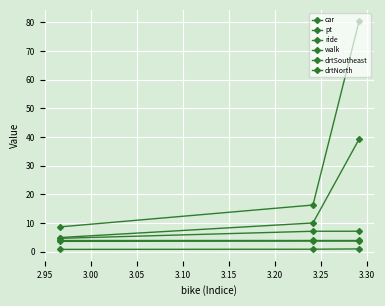

Does the chart display data point markers on the line(s)?

Yes